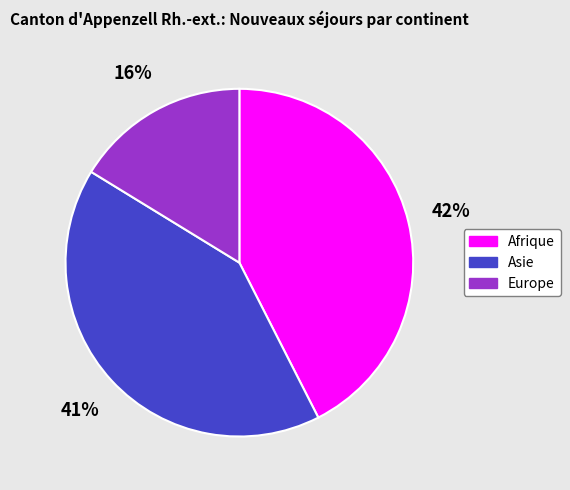

Is the sum of Afrique and Europe greater than half?

Yes